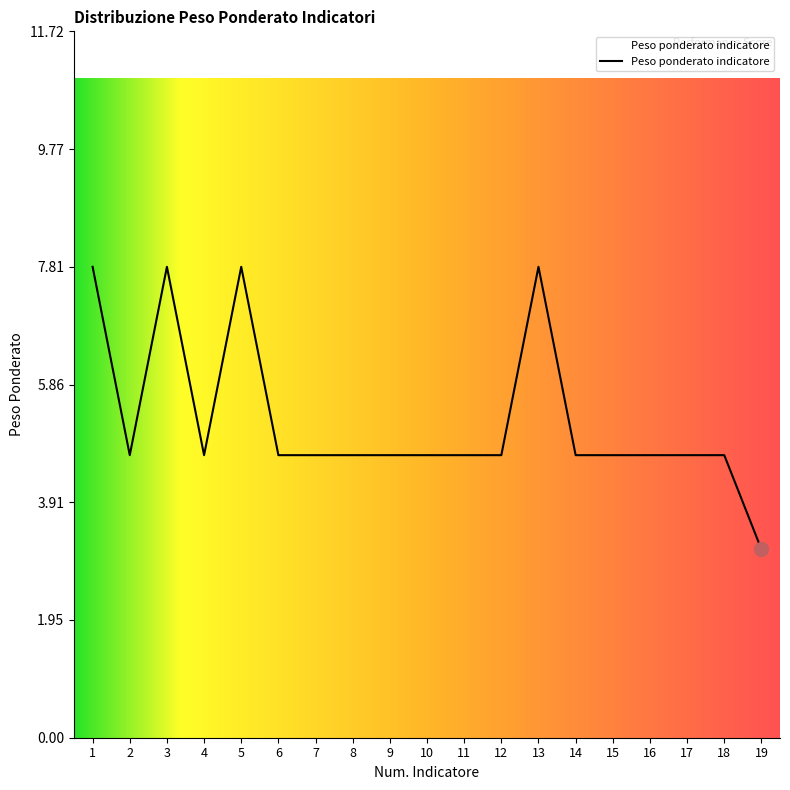

Reading left to right, list all the values displayed in this chart.

1=7.8	2=4.7	3=7.8	4=4.7	5=7.8	6=4.7	7=4.7	8=4.7	9=4.7	10=4.7	11=4.7	12=4.7	13=7.8	14=4.7	15=4.7	16=4.7	17=4.7	18=4.7	19=3.1